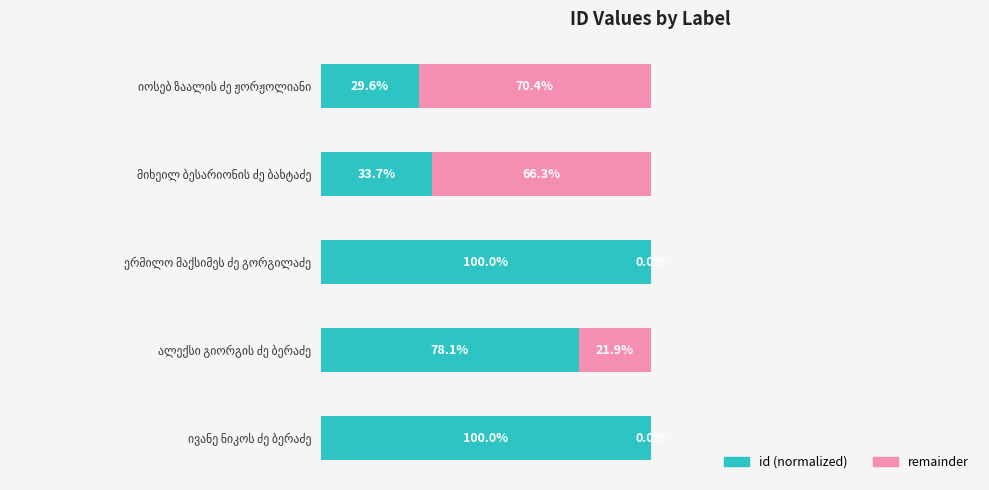

What are all the series names shown in the legend?

id (normalized), remainder